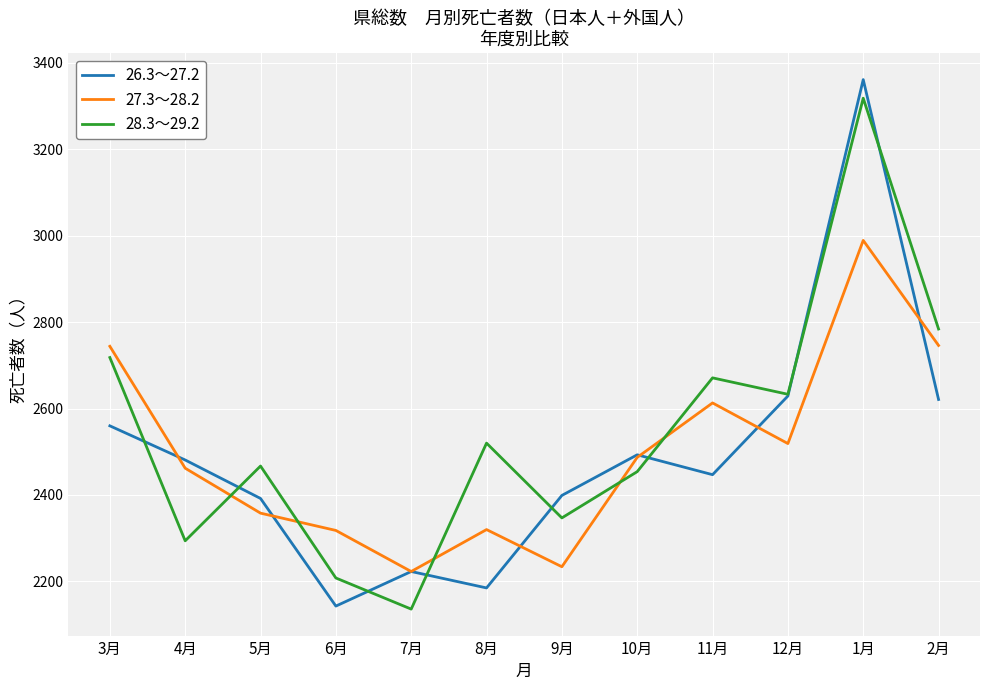

Between which two adjacent categories do 28.3～29.2 and 27.3～28.2 first intersect?

4月 and 5月